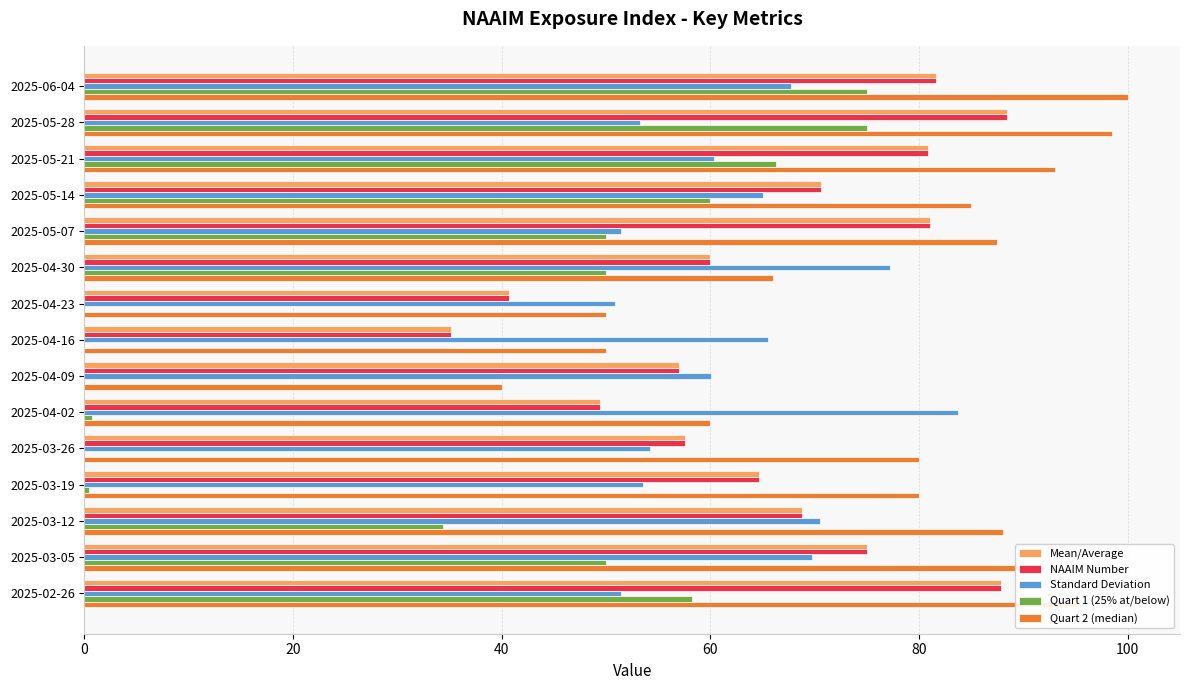

What is the sum of the NAAIM Number values at 2025-02-26 and 2025-05-07?

168.9